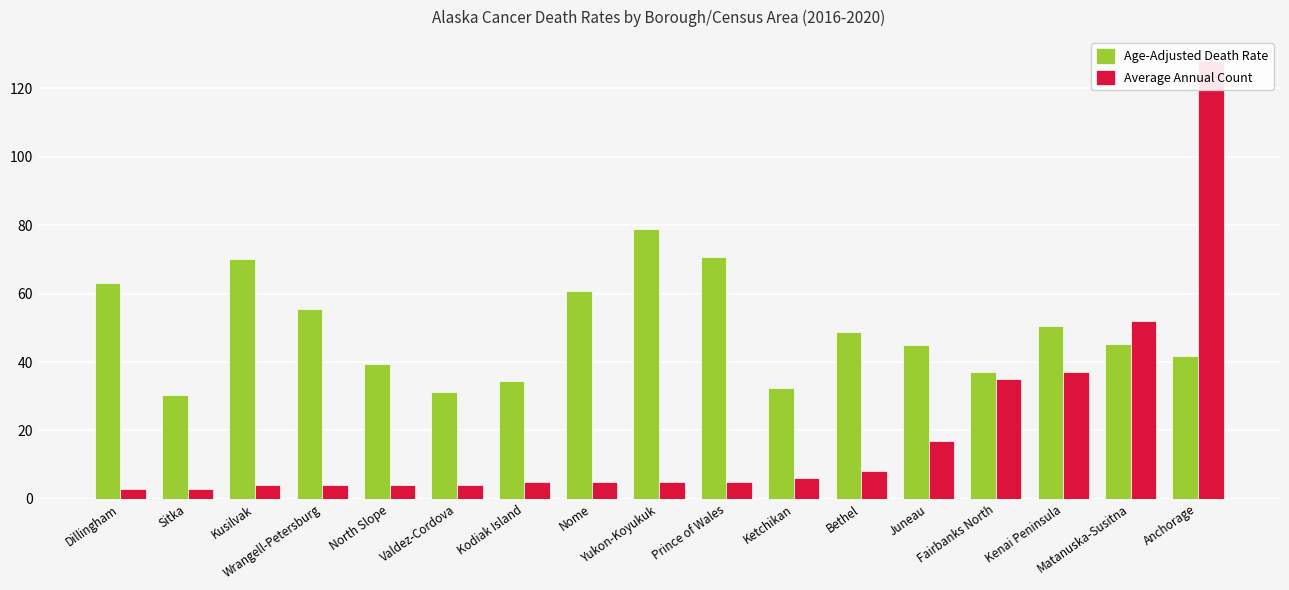

Reading right to left, what are all the values shown in this chart?

Age-Adjusted Death Rate: 41.8	45.4	50.5	37.0	45.0	48.7	32.4	70.8	79.0	60.9	34.4	31.3	39.4	55.4	70.0	30.5	63.1
Average Annual Count: 128.0	52.0	37.0	35.0	17.0	8.0	6.0	5.0	5.0	5.0	5.0	4.0	4.0	4.0	4.0	3.0	3.0